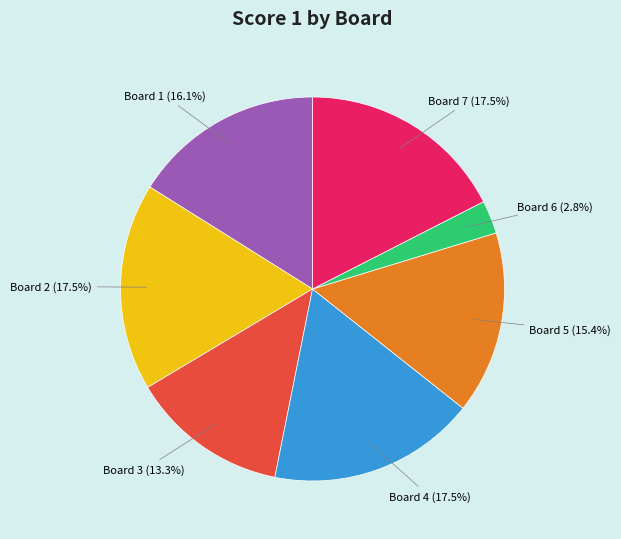

What is the ratio of the value at Board 5 to the value at Board 3?

1.2